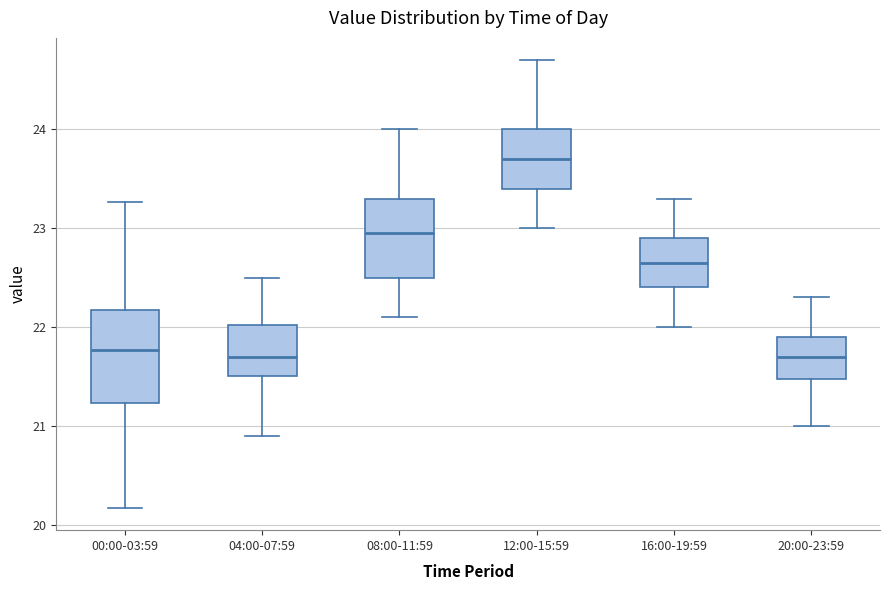

Which box has the highest median line?

12:00-15:59